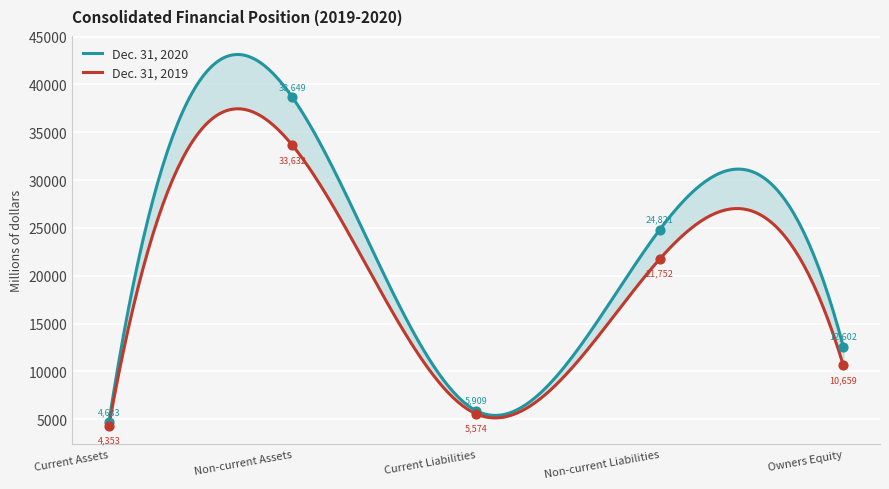

At how many categories does at least one series exceed 8555?

3